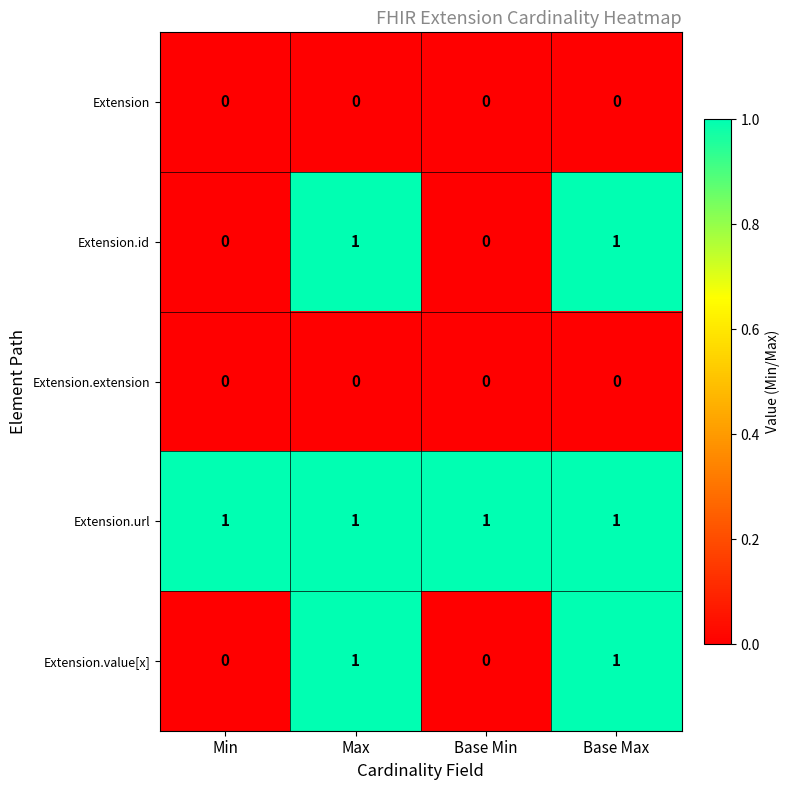

What is the difference between the highest and lowest values at Min?

1